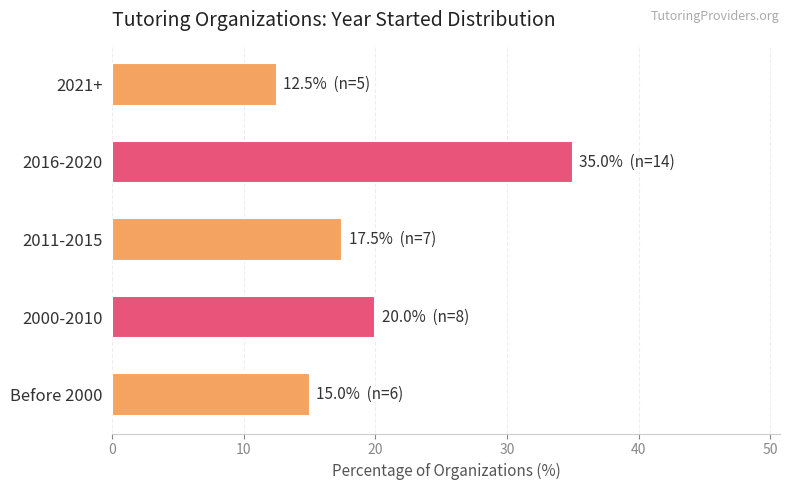

Which category has the highest value across all series?

2016-2020